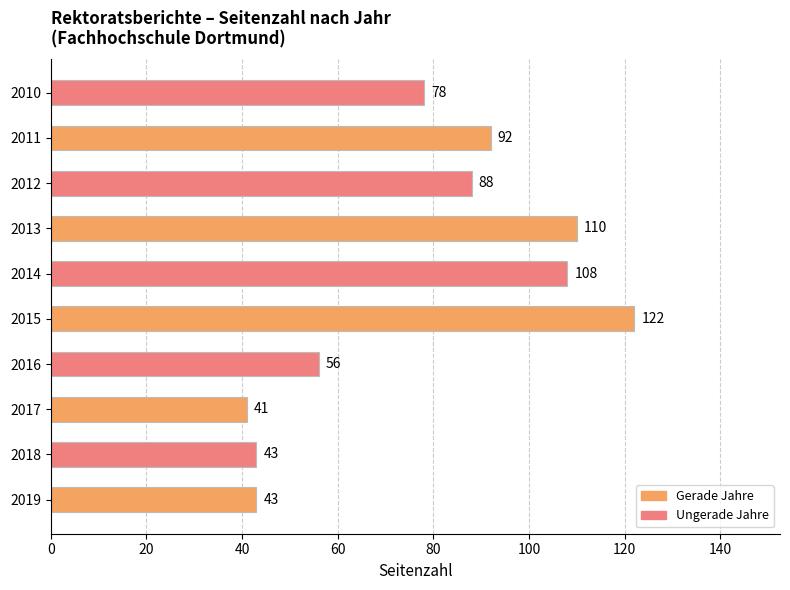

The value at 2016 is 80. True or false?

False